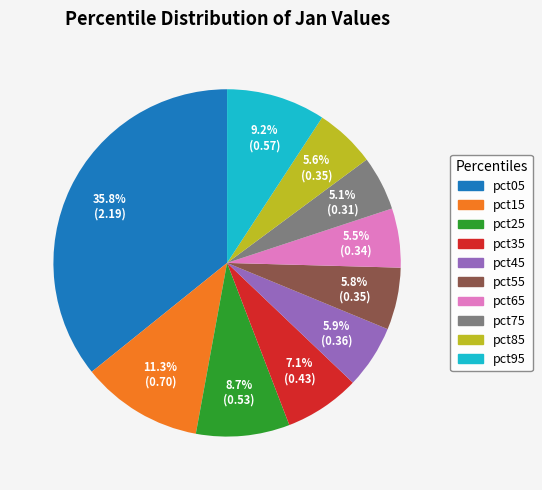

True or false: pct15 accounts for 11% of the total.

True